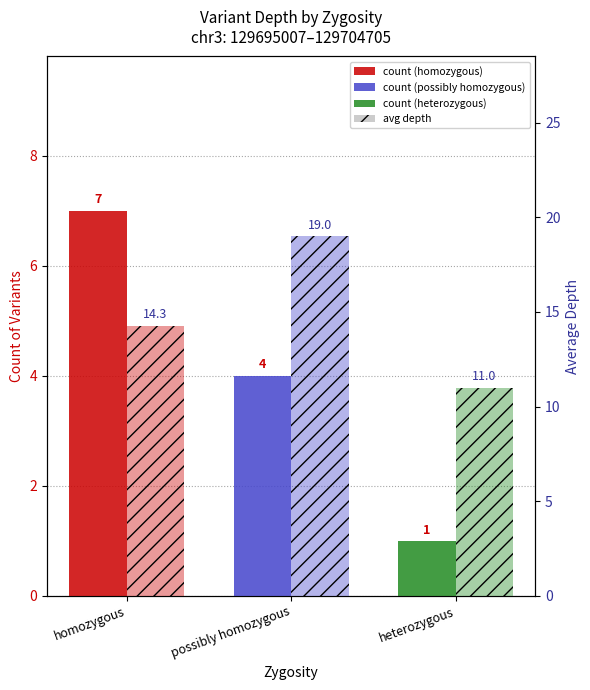

What is the greatest value displayed?

19.0